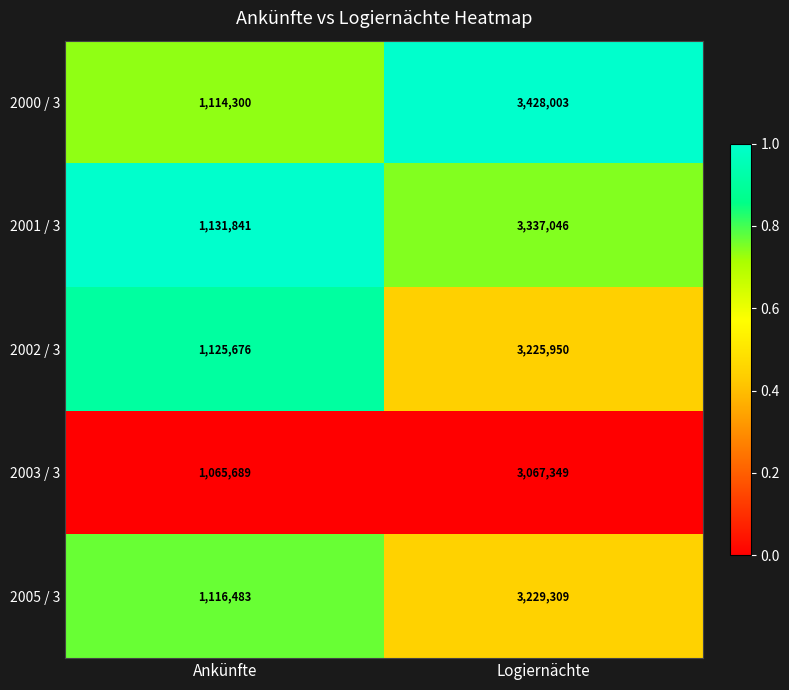

What is the minimum value shown in the chart?

1065689